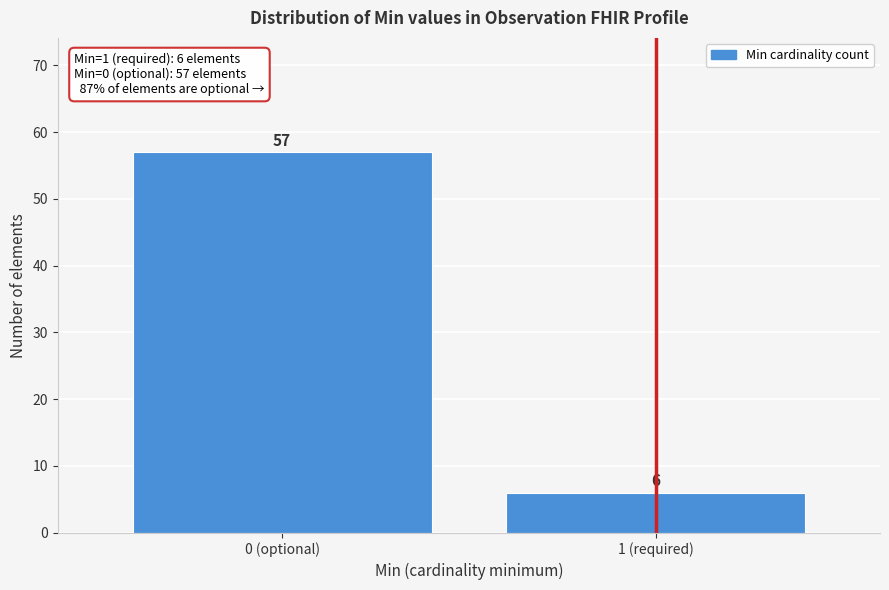

Reading left to right, transcribe all the data shown in this chart.

0 (optional)=57	1 (required)=6